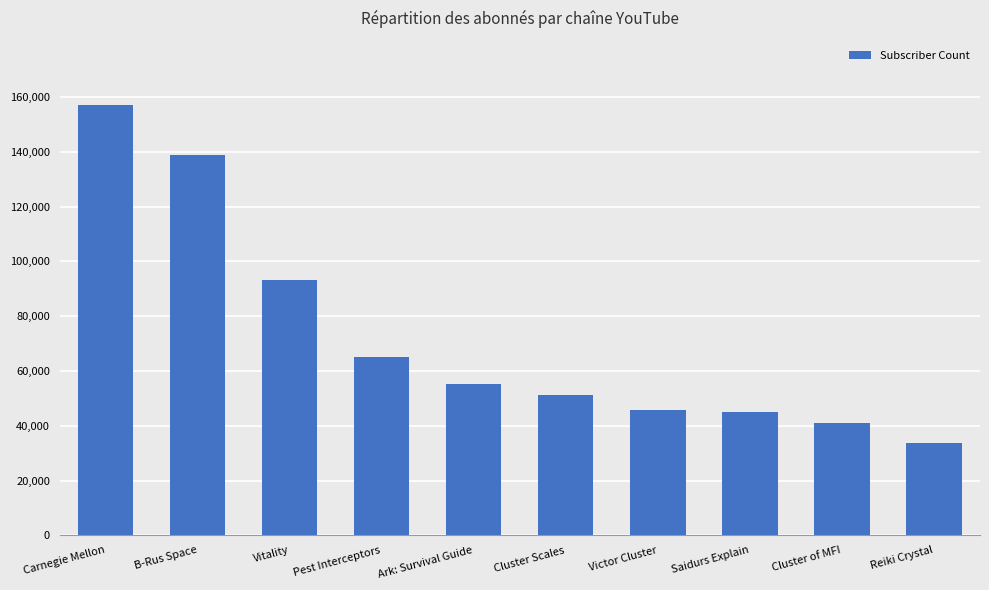

What is the value of the 10th bar from the left?

33800